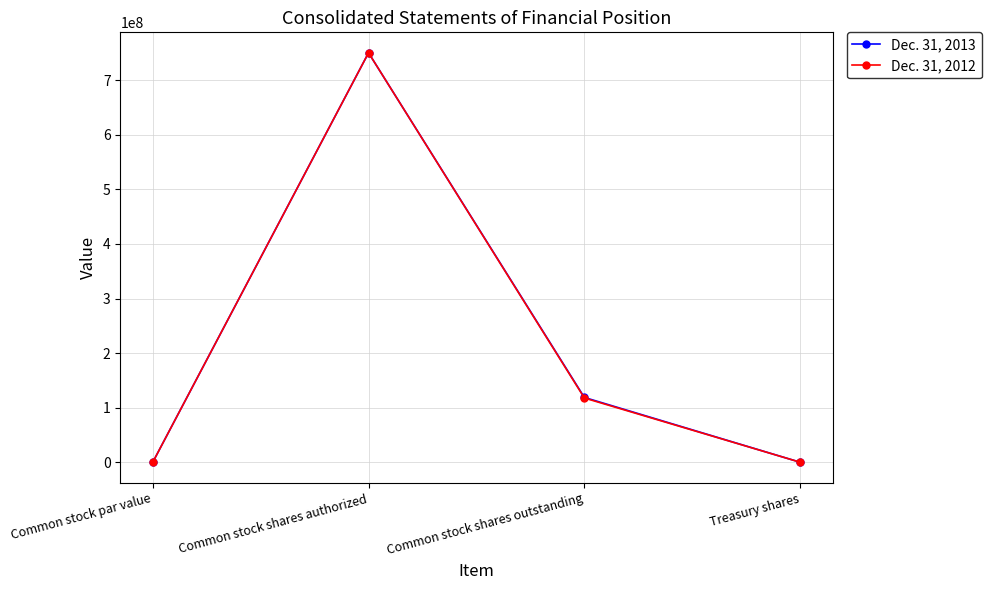

What is the sum of all Dec. 31, 2013 values?

869105404